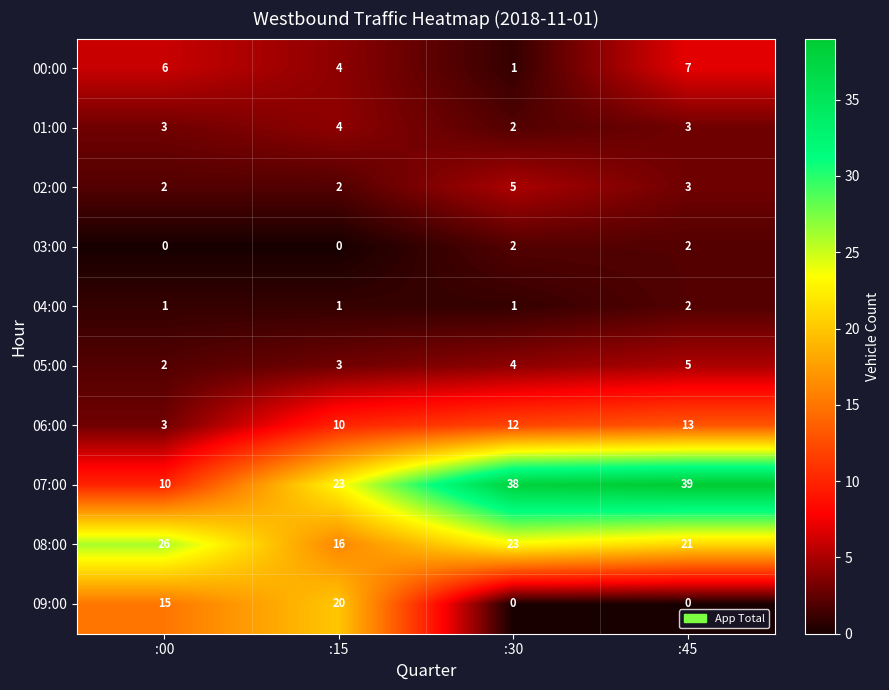

Count the number of data series in this chart.

10